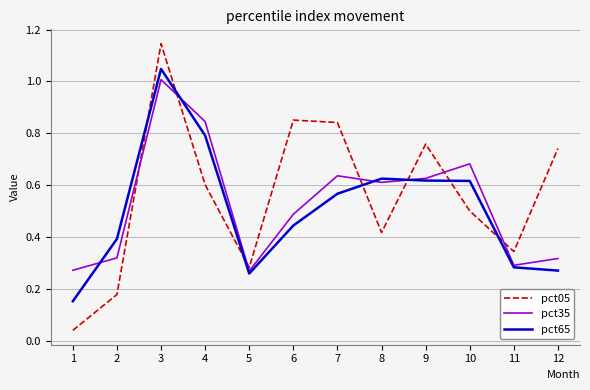

Which series has the widest spread of values?

pct05